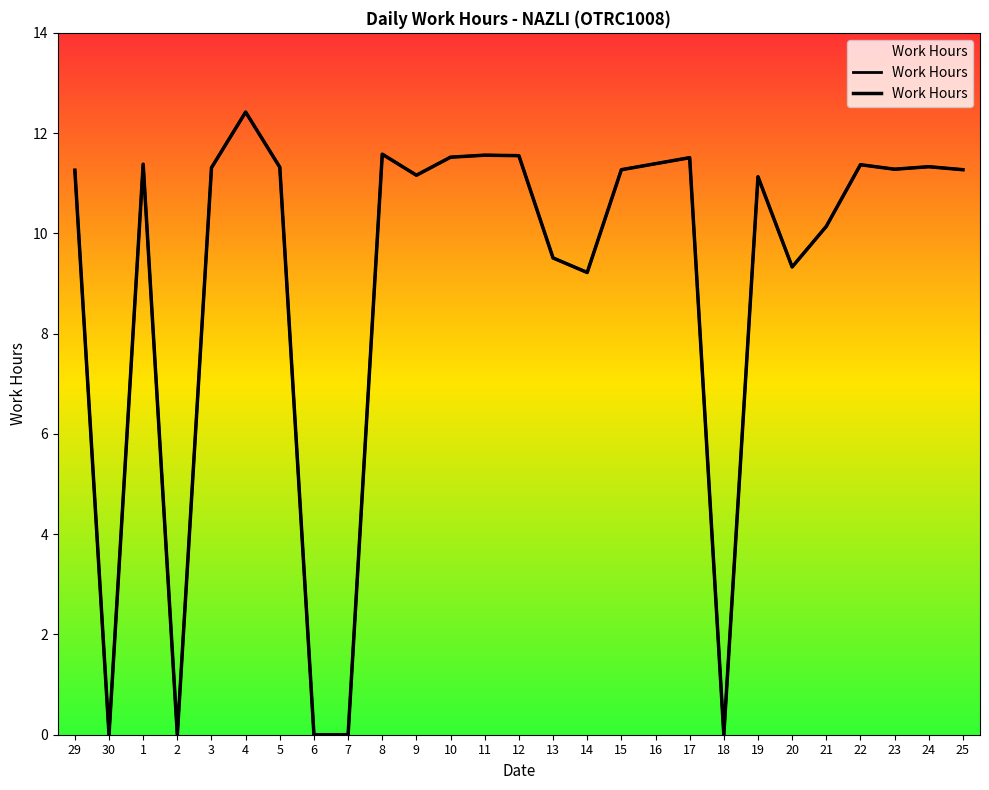

Which category has the lowest value across all series?

30